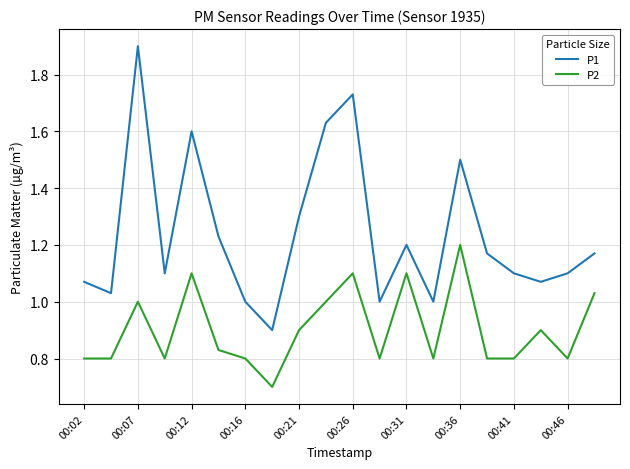

List the series in order of their peak value, highest first.

P1, P2